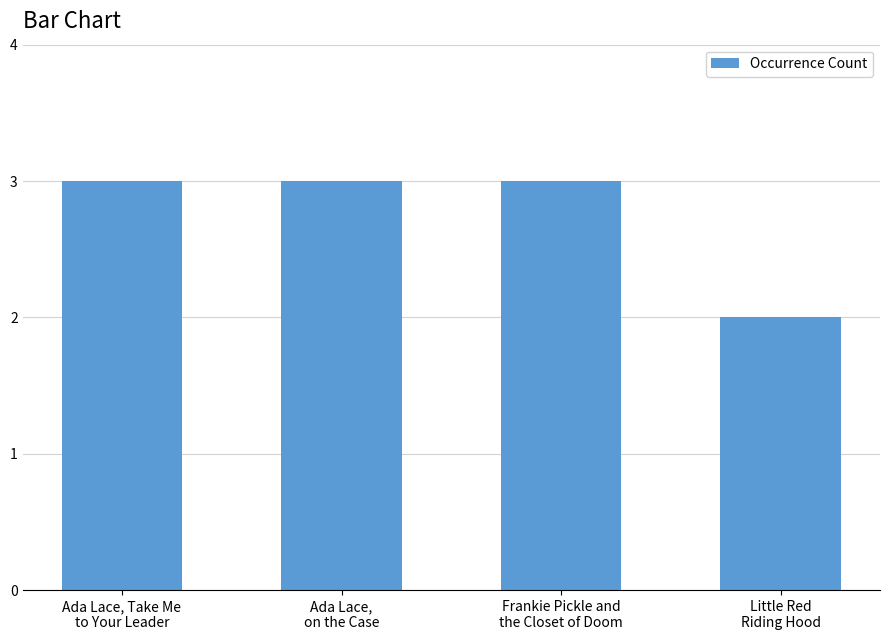

What is the average value?

3